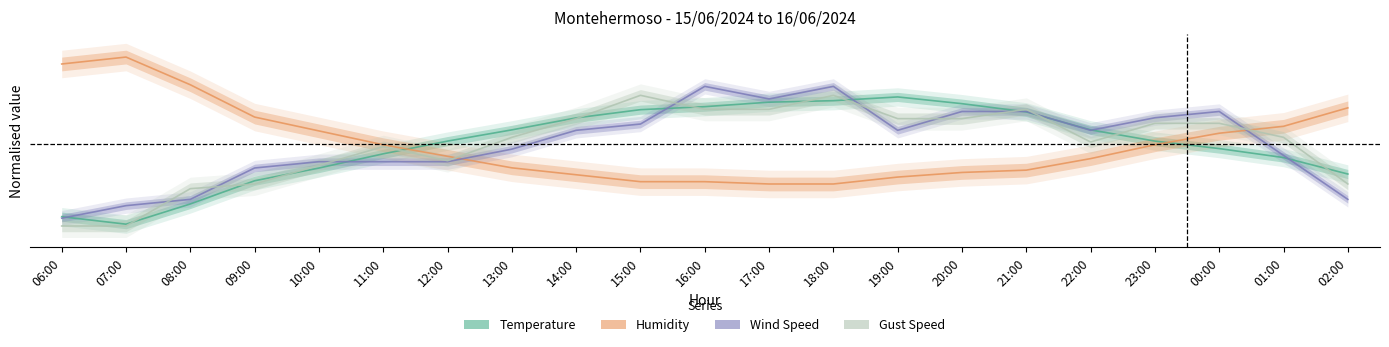

Where is Wind Speed nearest to the value 0?

13:00